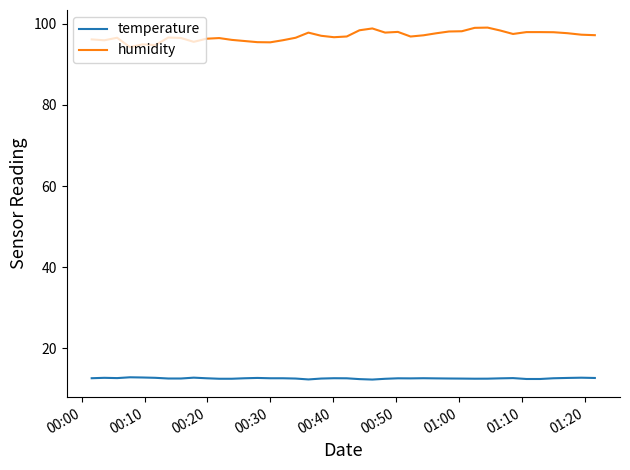

Which series has the largest range (max minus min)?

humidity